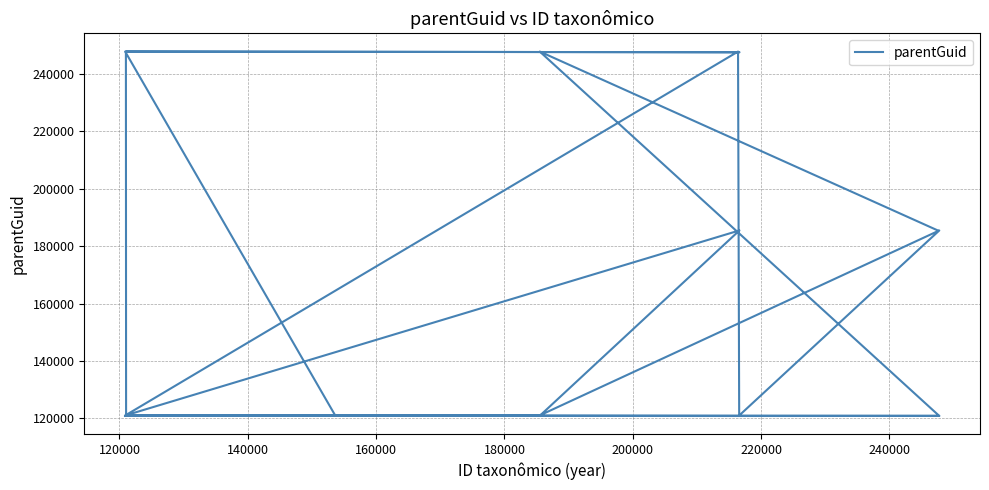

Reading right to left, extract all data points from this chart.

185483	247761	120883	120885	121001	120885	120859	120885	185477	121030	247761	121030	185460	121030	120885	247761	247517	247761	121030	121030	120885